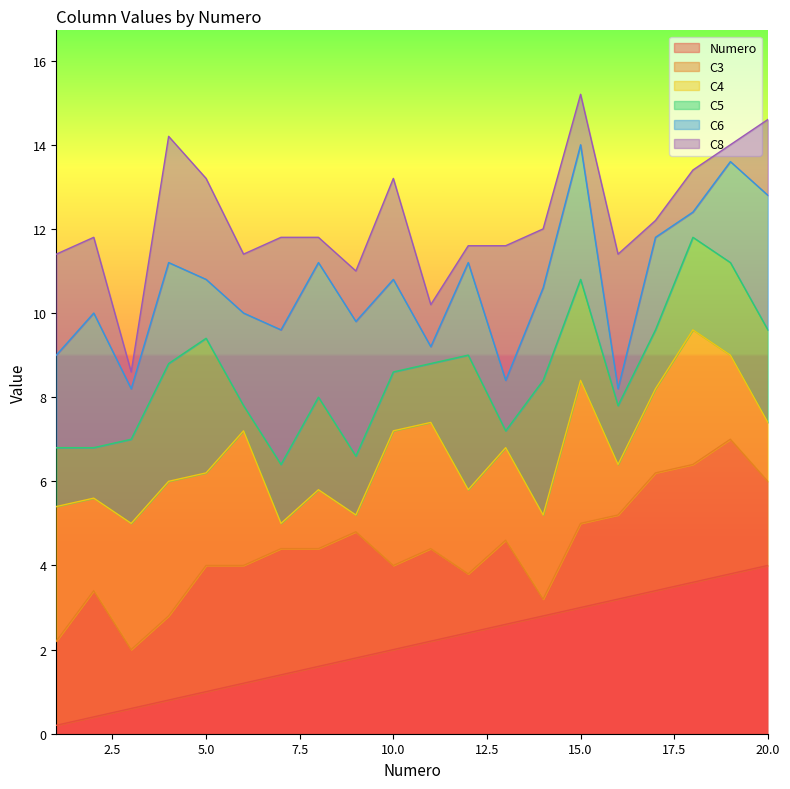

True or false: C8 and C3 intersect in this chart.

True